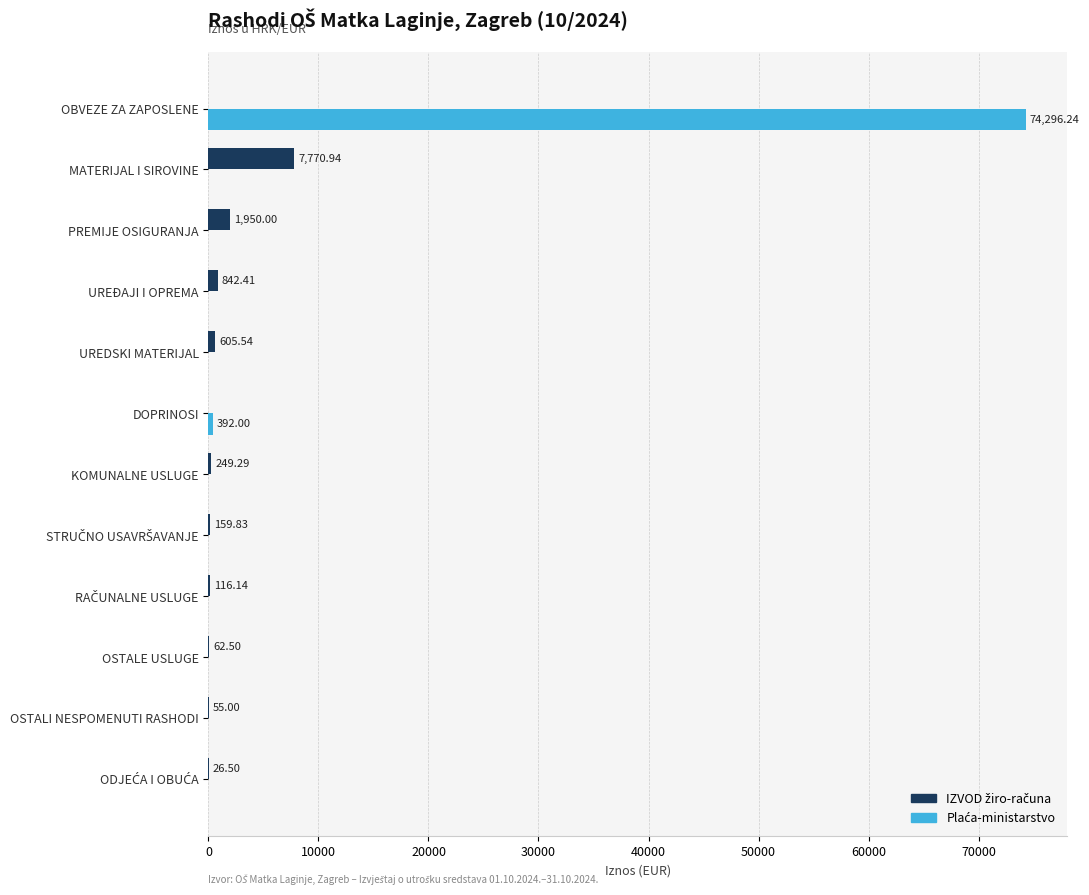

What is the total value across all series at OSTALE USLUGE?

62.5